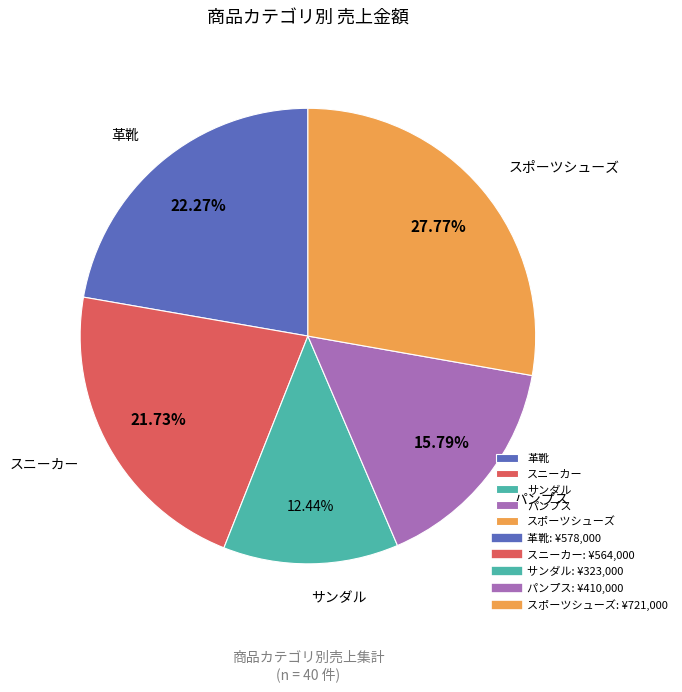

Does any single category account for the majority?

No